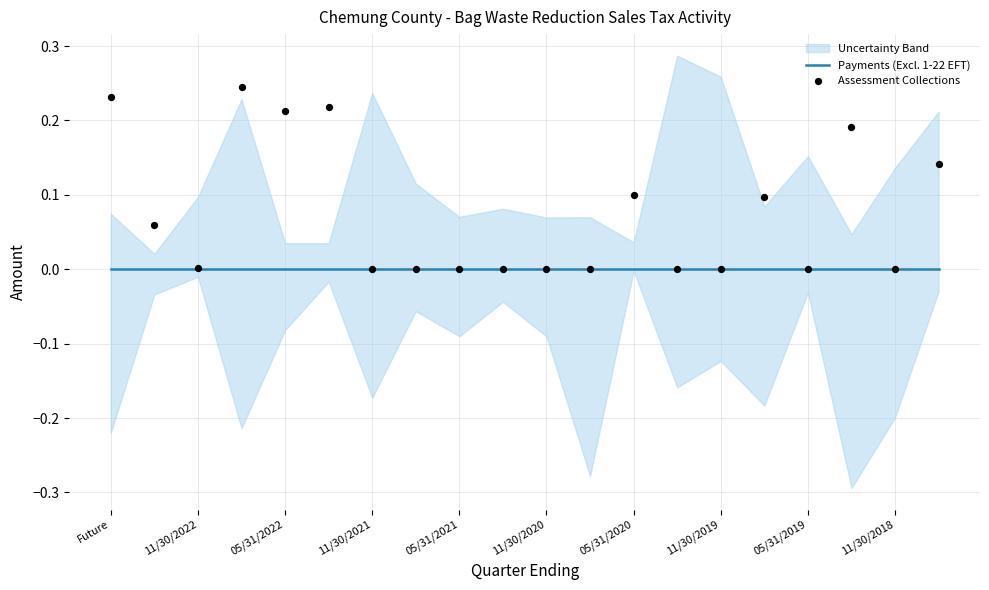

What are all the series names shown in the legend?

Payments (Excl. 1-22 EFT), Assessment Collections